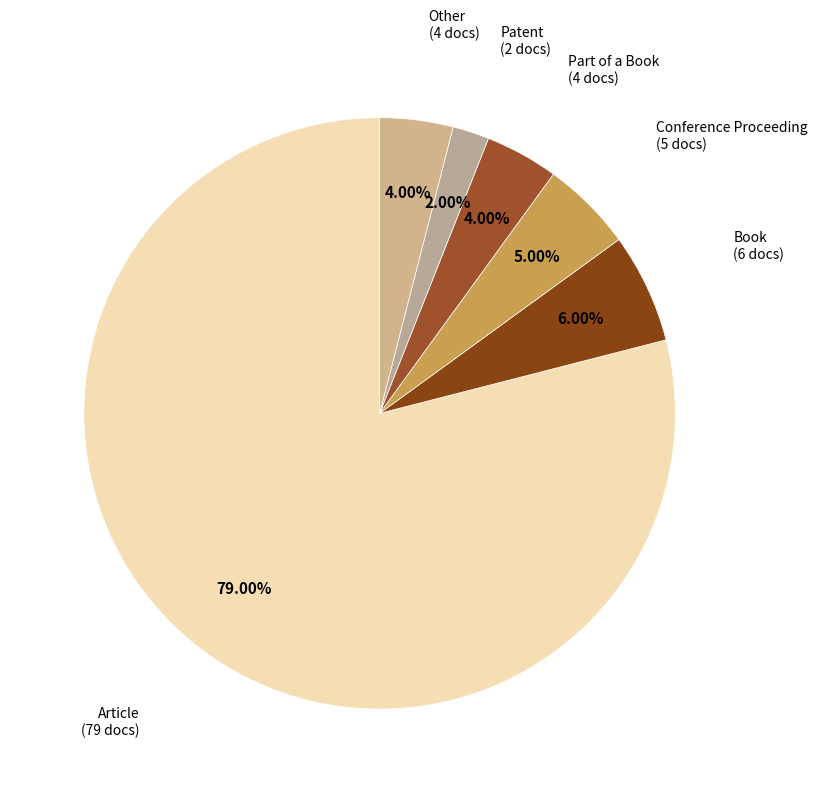

Which slice represents more than half of the pie?

Article